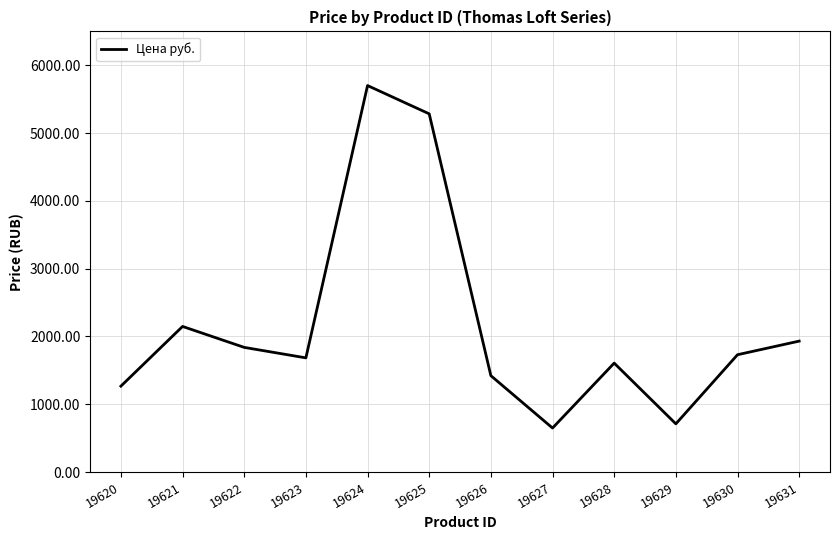

What is the smallest value displayed?

648.9